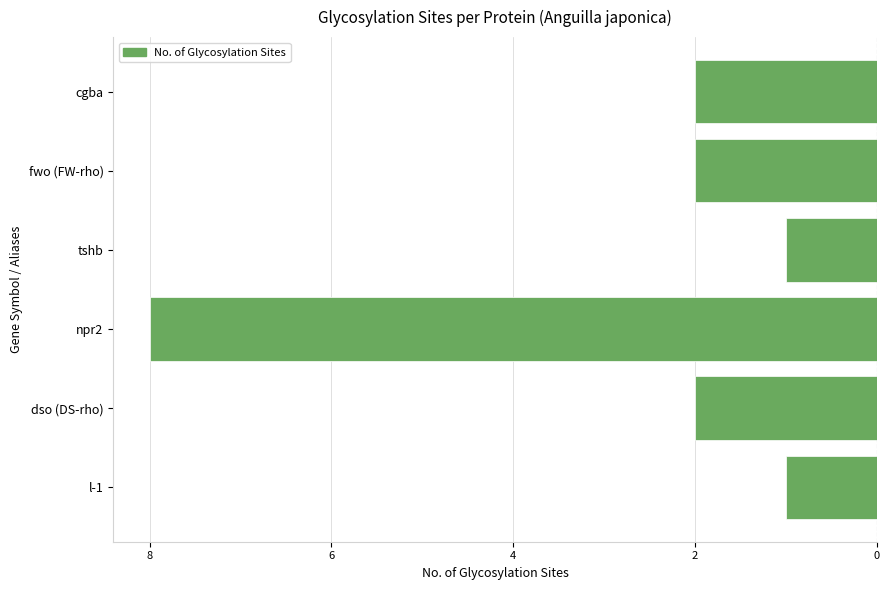

Are the bars grouped side by side (vs. stacked)?

No